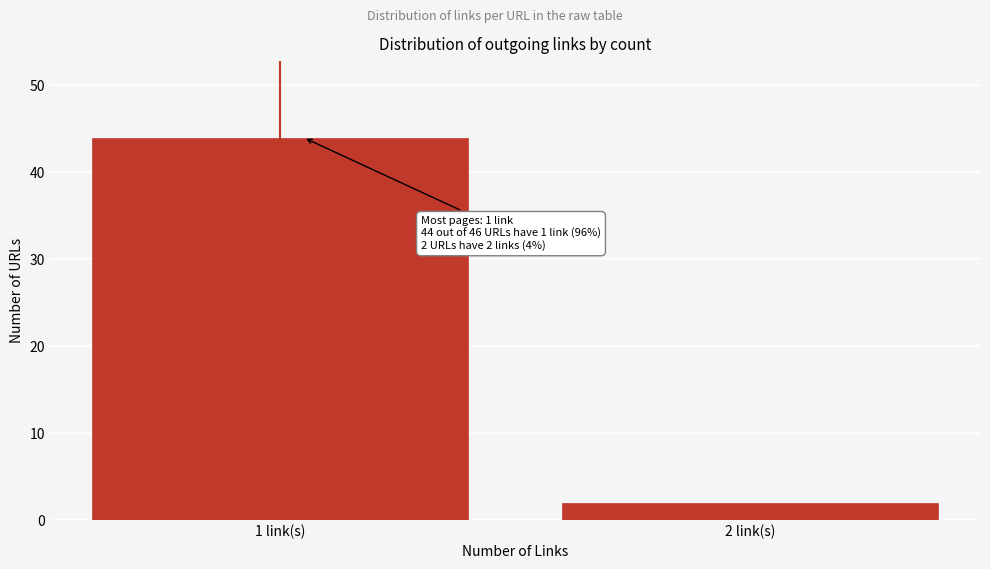

Reading left to right, list all the values displayed in this chart.

44	2